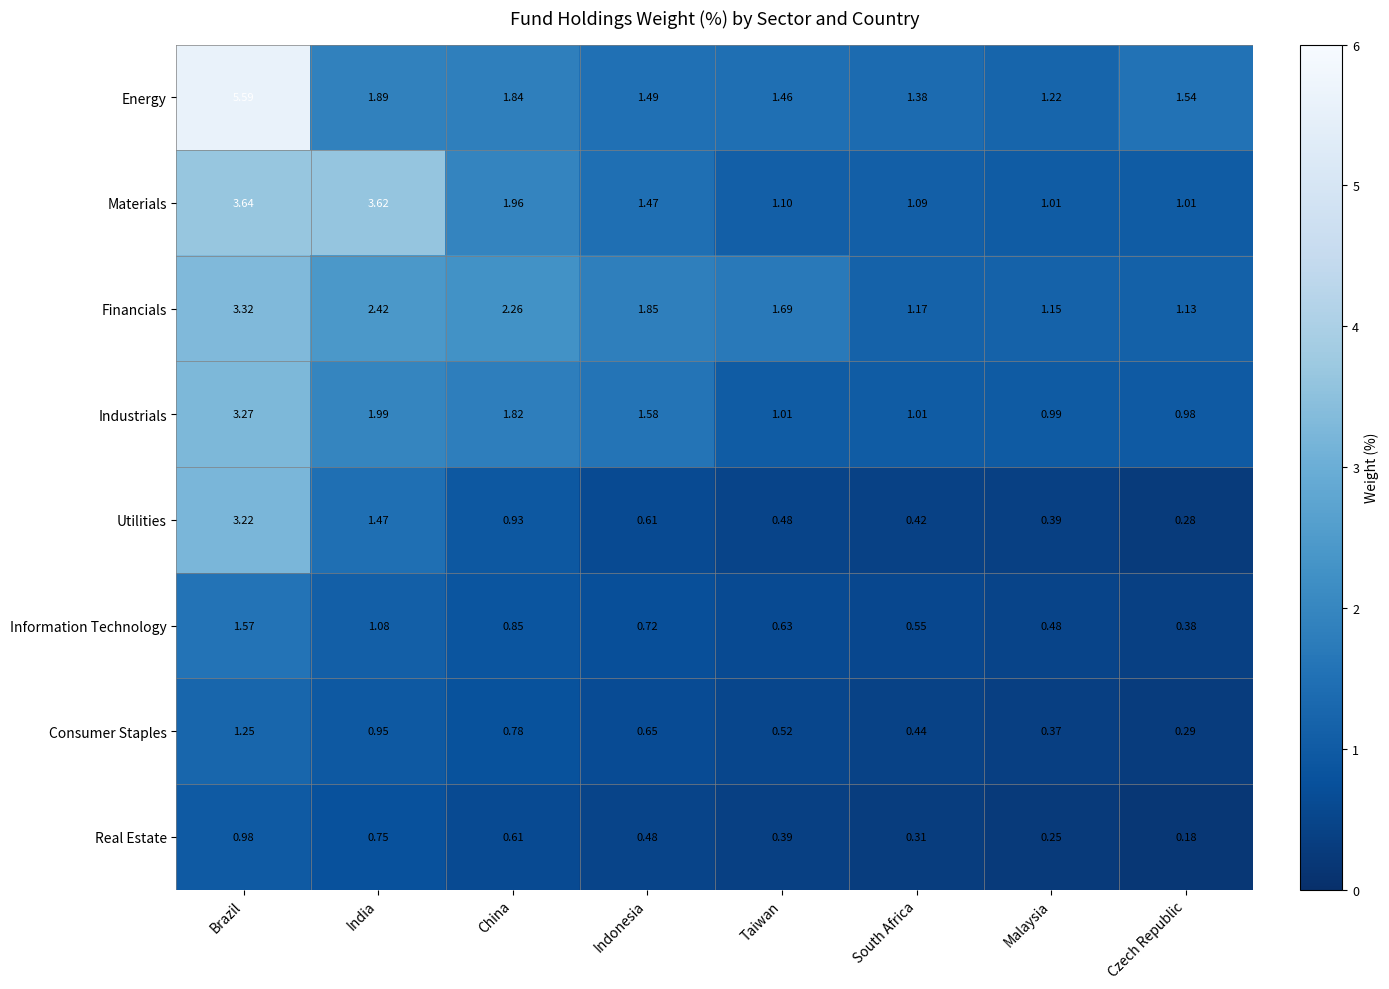

Is it true that Real Estate equals 0.2 at South Africa?

False